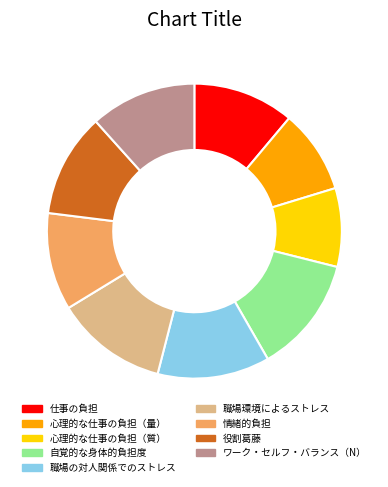

Which slice is the smallest?

心理的な仕事の負担（質）